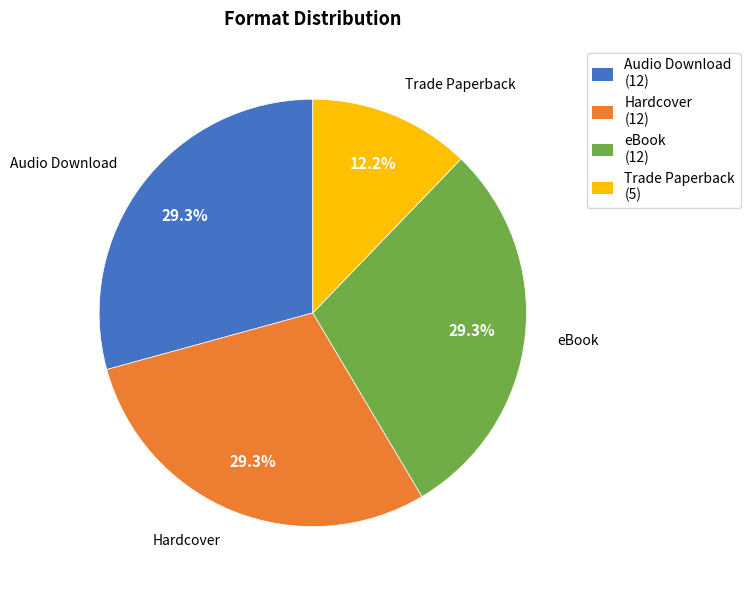

What is the total percentage of Hardcover (12) and eBook (12)?

58.5%